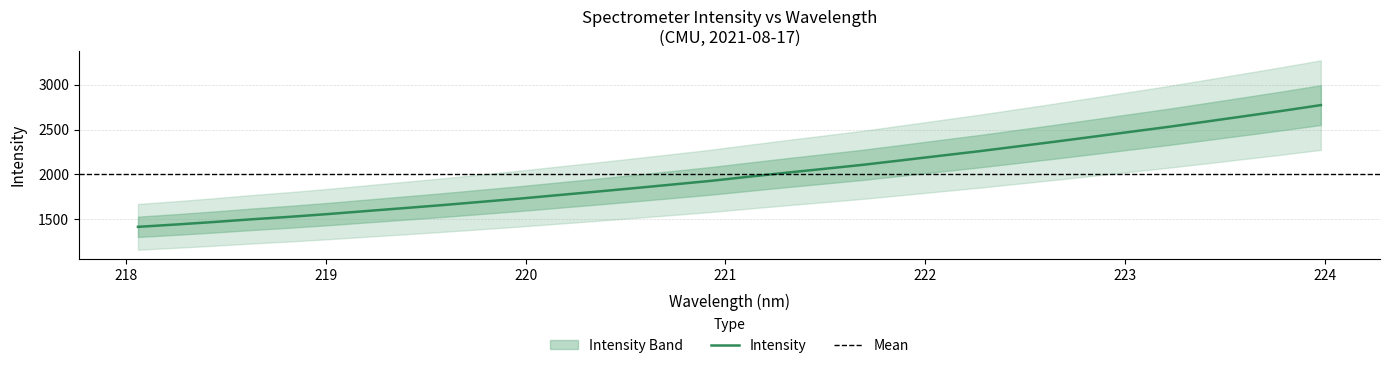

What is the smallest value displayed?

1416.2